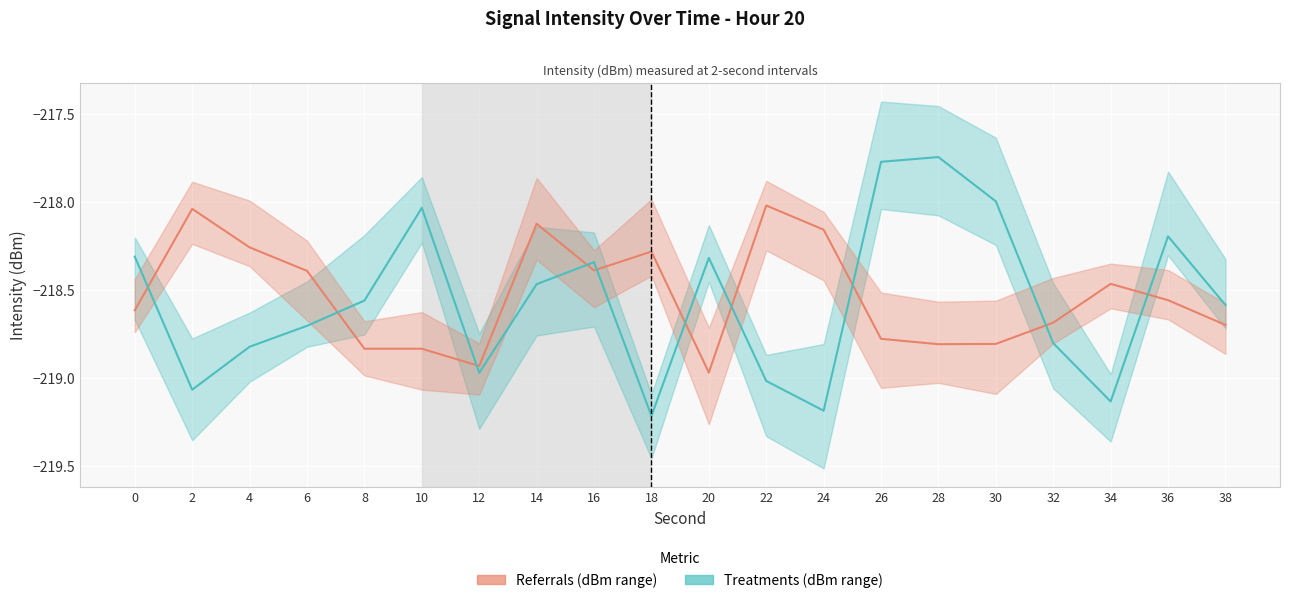

Rank the series by their maximum value, from lowest to highest.

Referrals (per sample), Treatments (per sample)